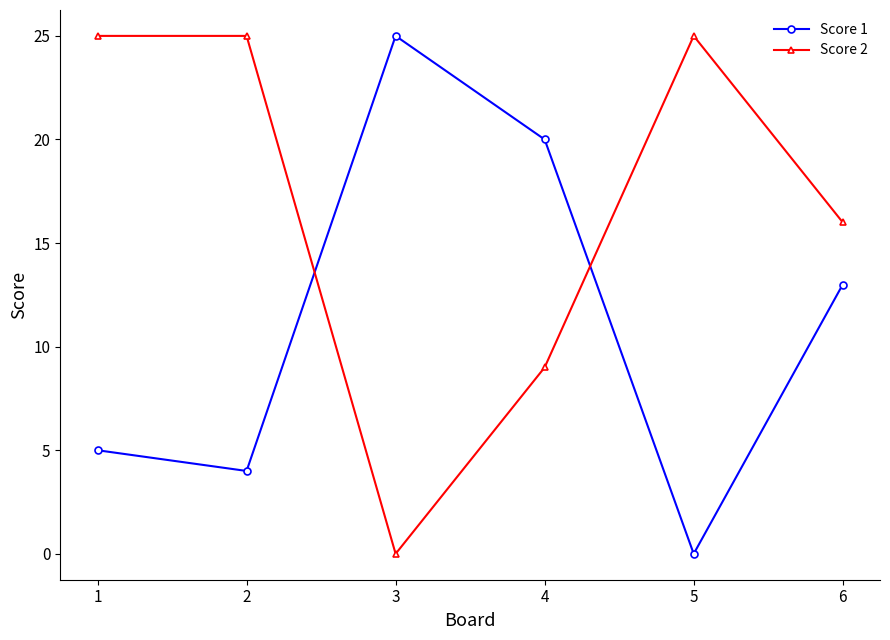

Count the number of categories in the chart.

6